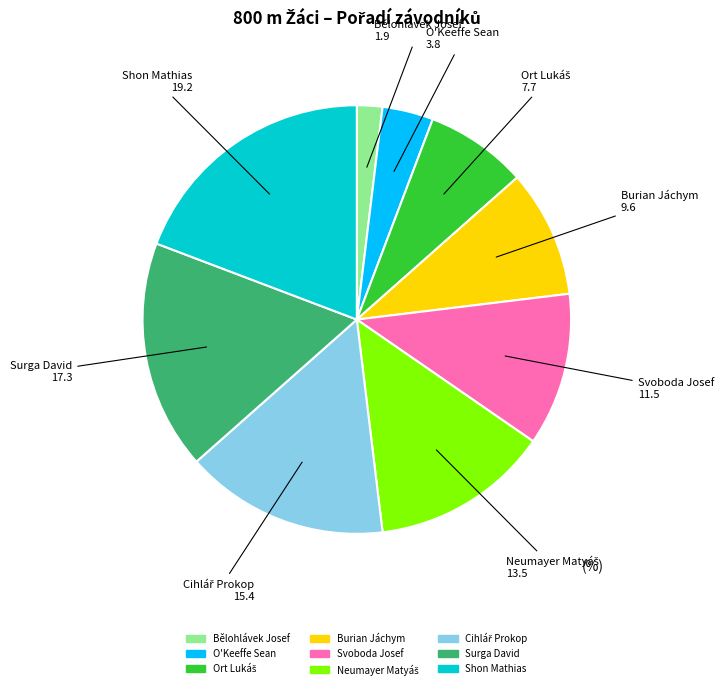

Which has a higher value, Bělohlávek Josef or Svoboda Josef?

Svoboda Josef